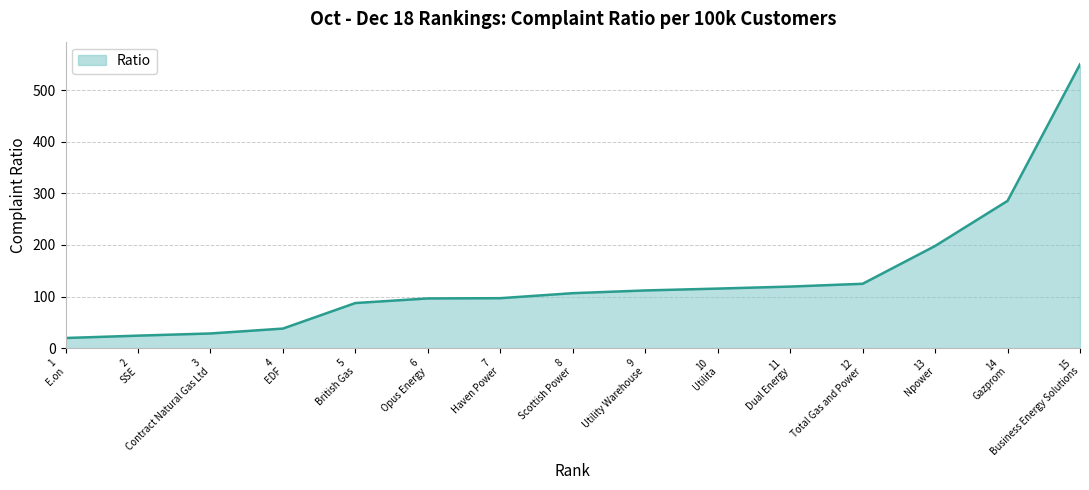

What is the greatest value displayed?

550.0